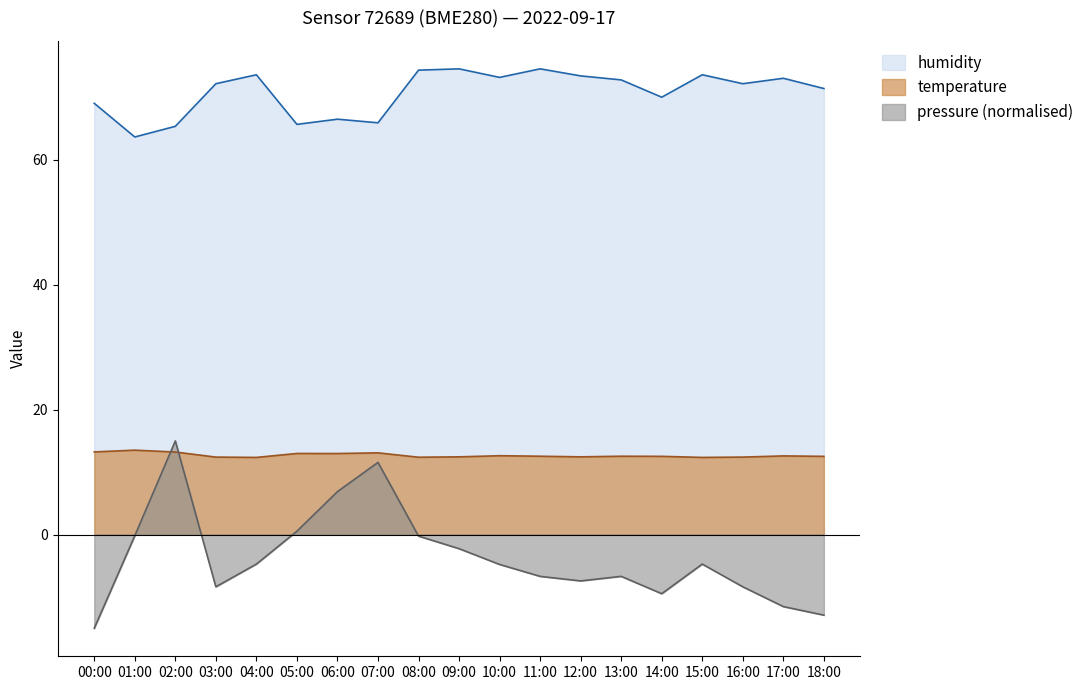

Between 06:00 and 05:00, which is larger?

06:00